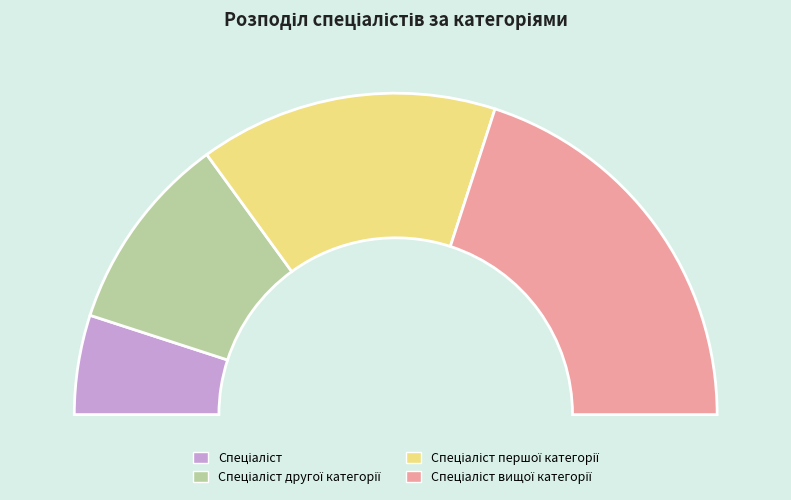

Rank the categories by value from highest to lowest.

Спеціаліст вищої категорії, Спеціаліст першої категорії, Спеціаліст другої категорії, Спеціаліст